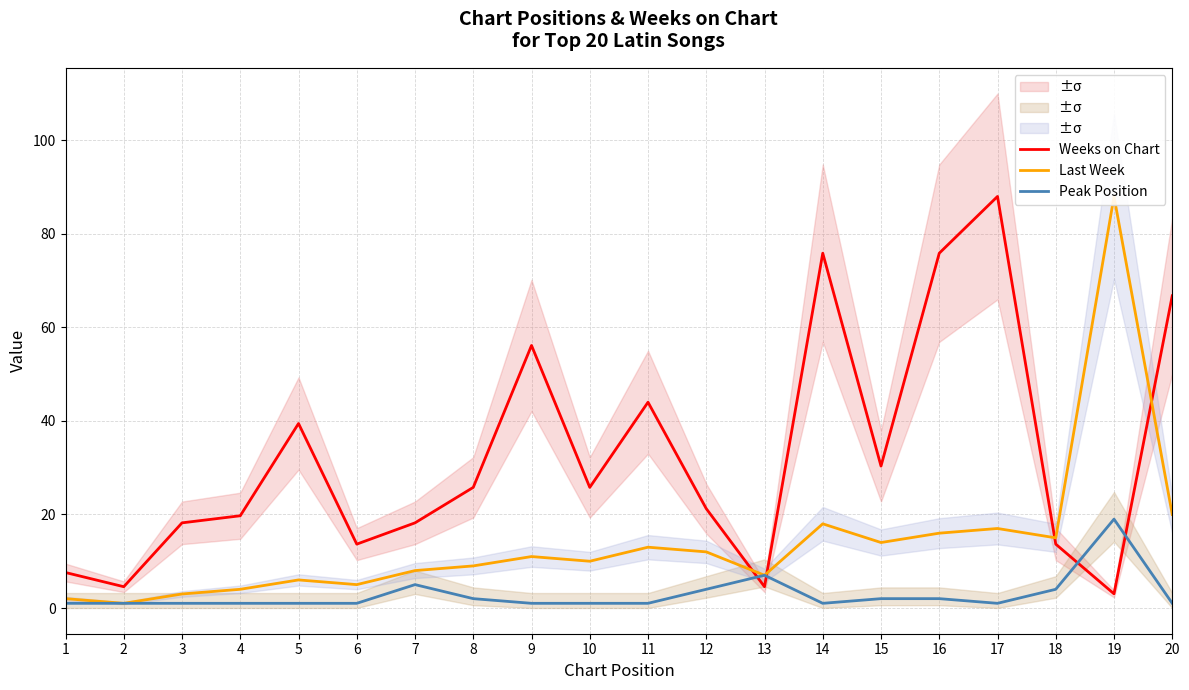

Rank the series by their average value, from highest to lowest.

Weeks on Chart, Last Week, Peak Position